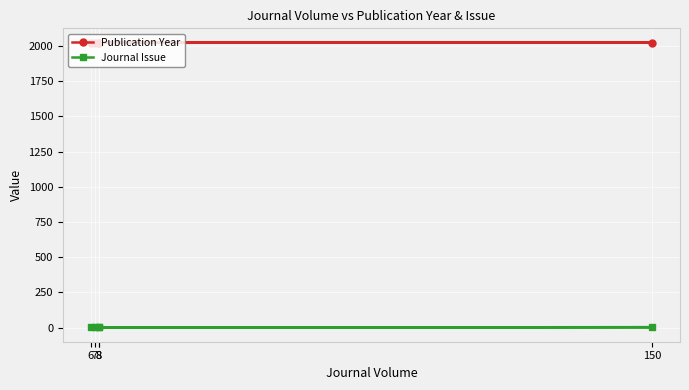

The Journal Issue series shows 3 at 150. True or false?

True